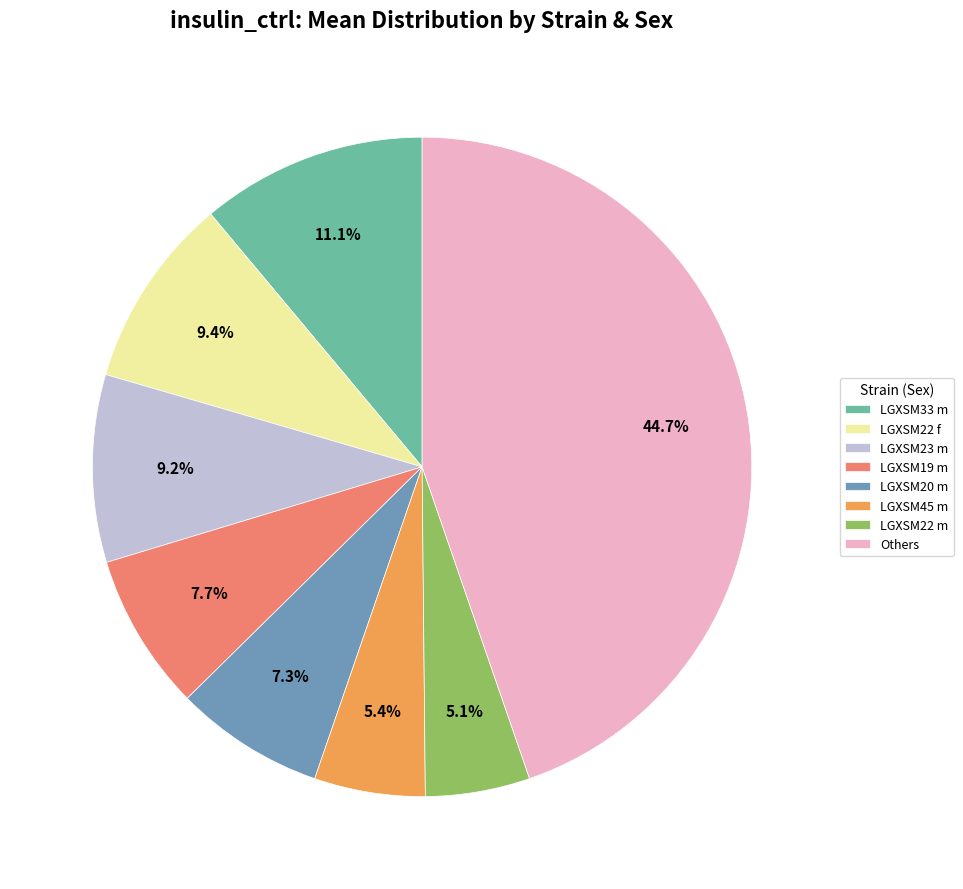

Between LGXSM45 m and LGXSM23 m, which is larger?

LGXSM23 m